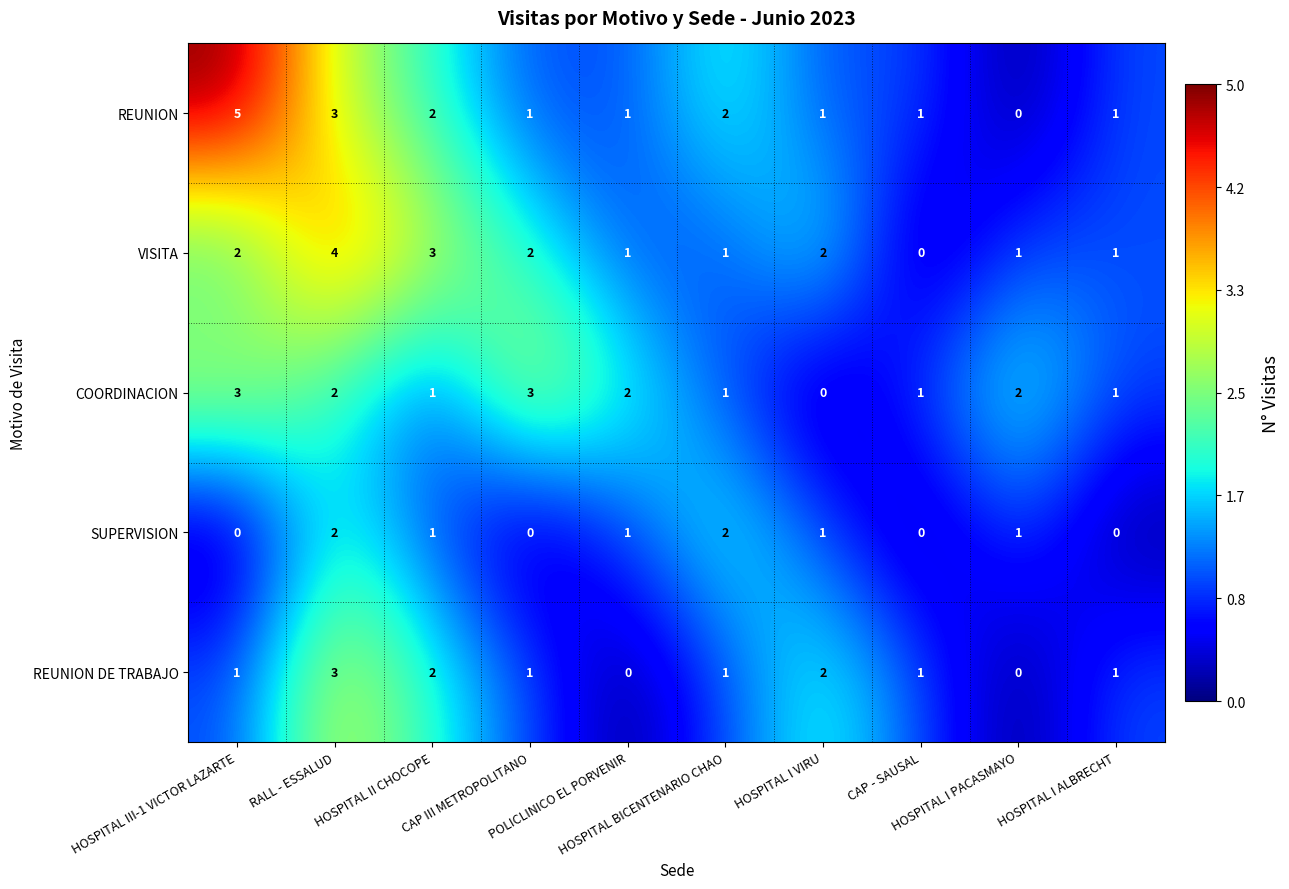

What is the greatest value displayed?

5